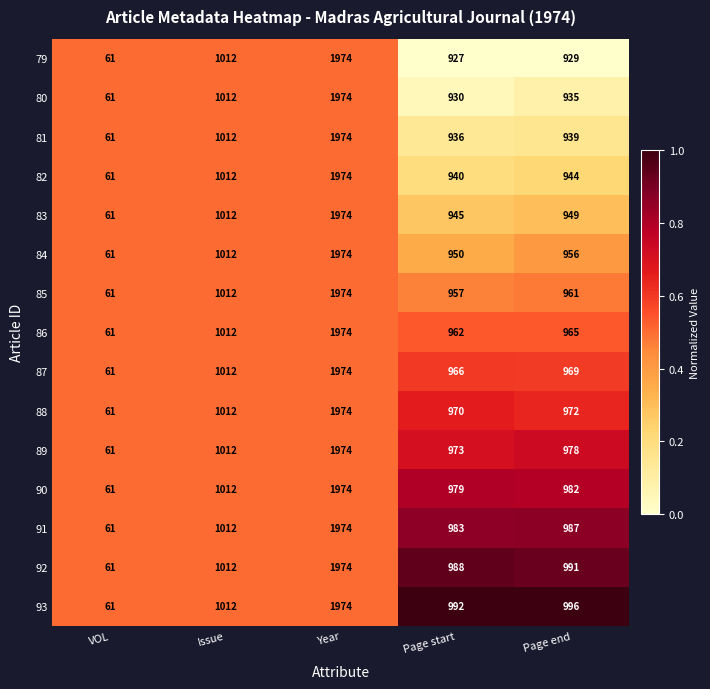

What is the sum of all 90 values?

5008